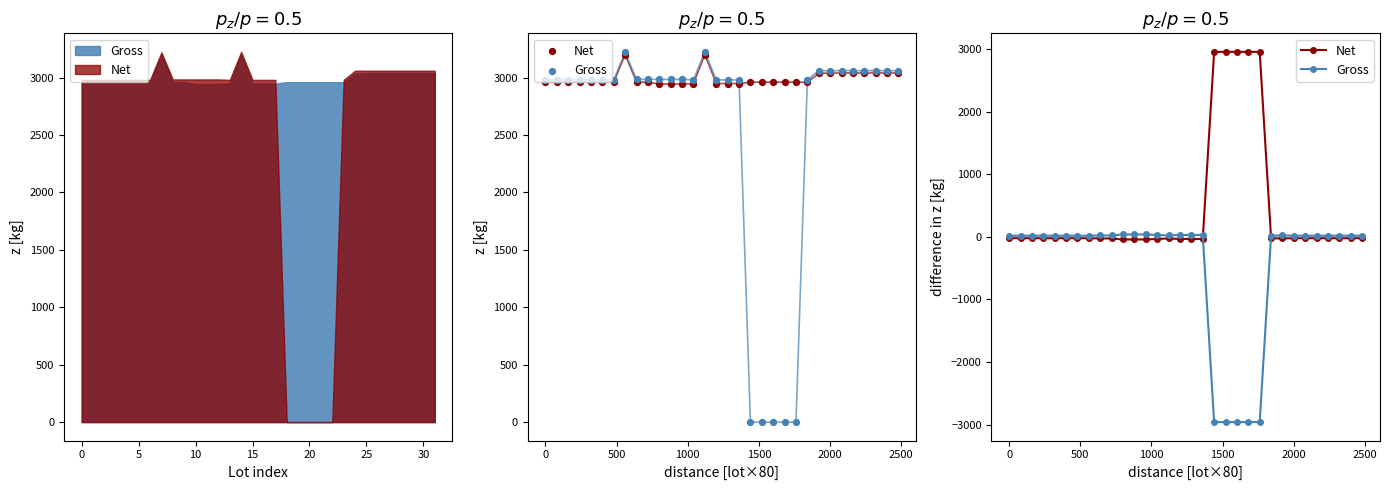

At how many categories does at least one series exceed 1477?

5